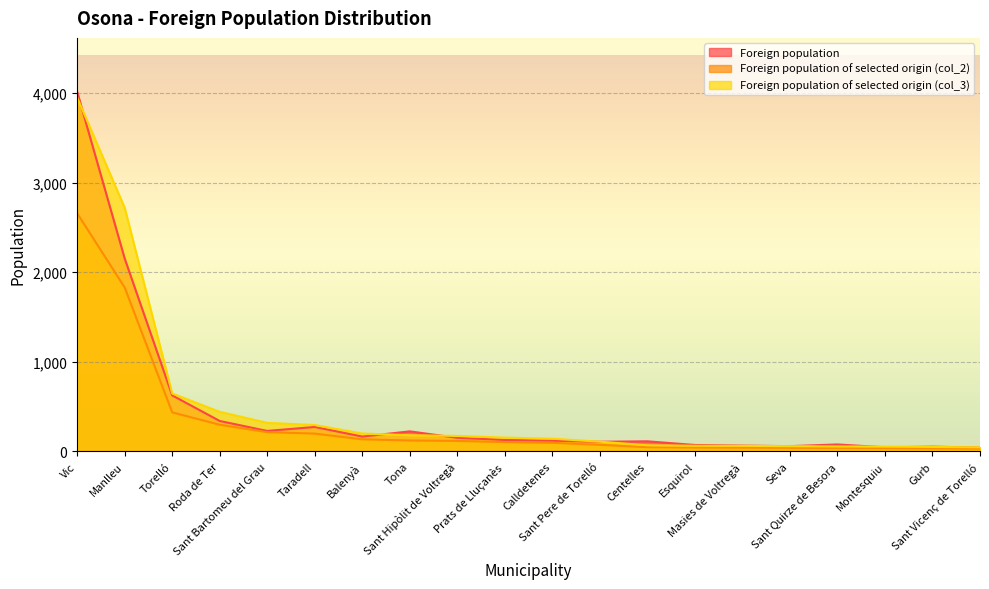

The Foreign population of selected origin (col_3) series shows 17 at Seva. True or false?

False